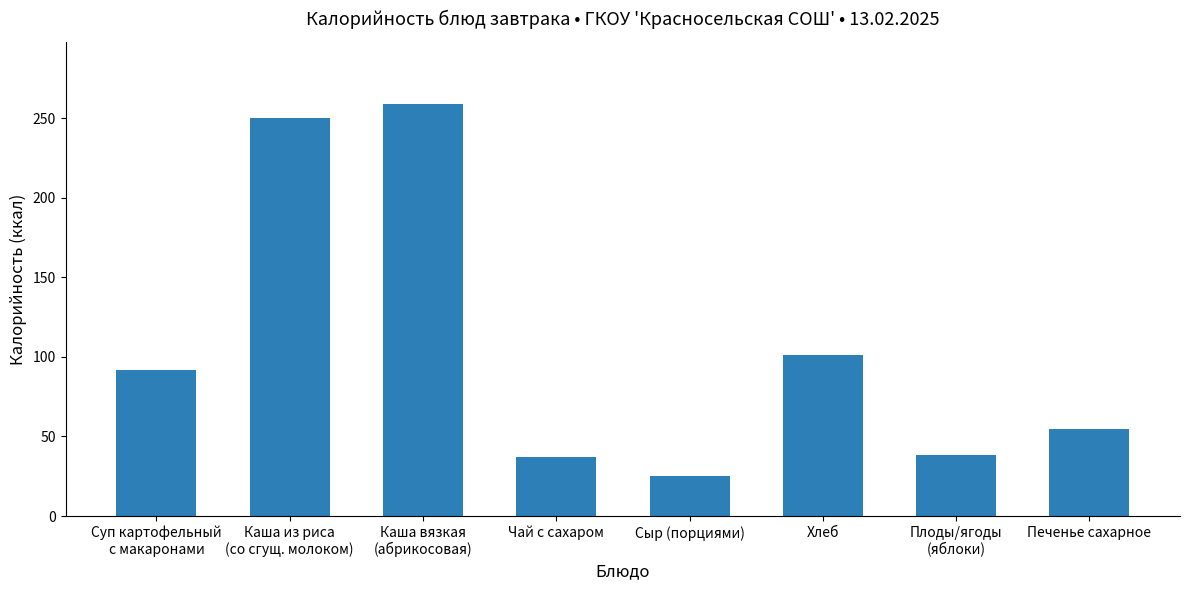

What is the label of the 4th bar from the right?

Сыр (порциями)